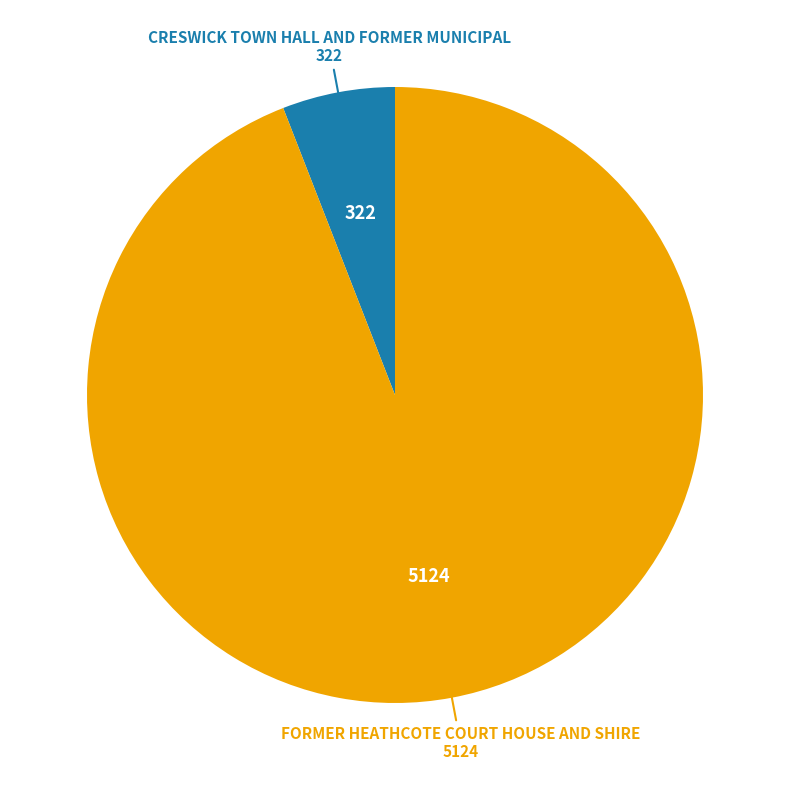

True or false: FORMER HEATHCOTE COURT HOUSE AND SHIRE accounts for 88% of the total.

False